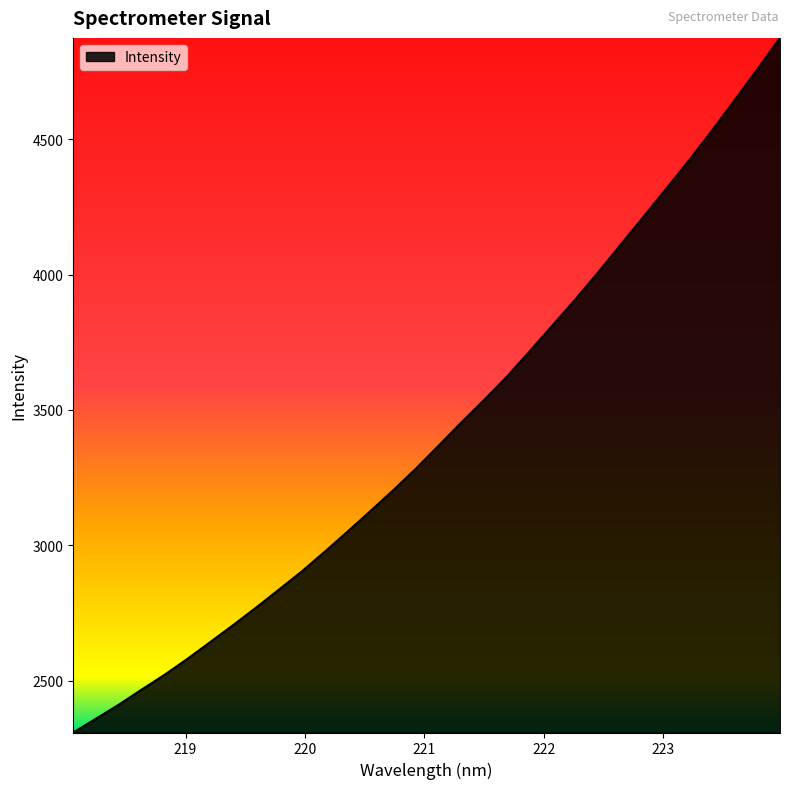

What is the maximum value shown in the chart?

4873.7